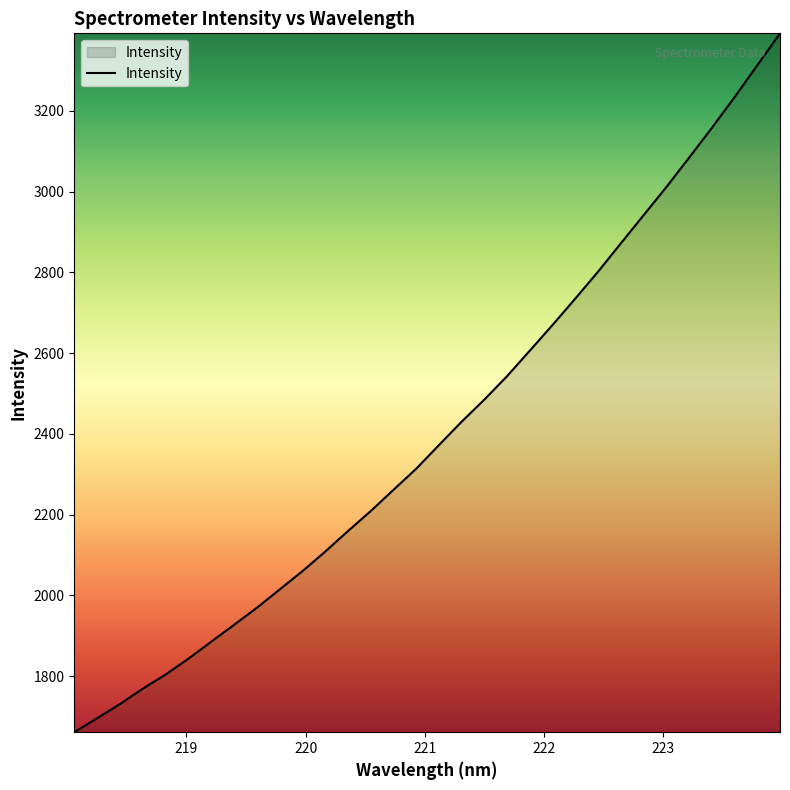

Does the chart have visible grid lines?

No